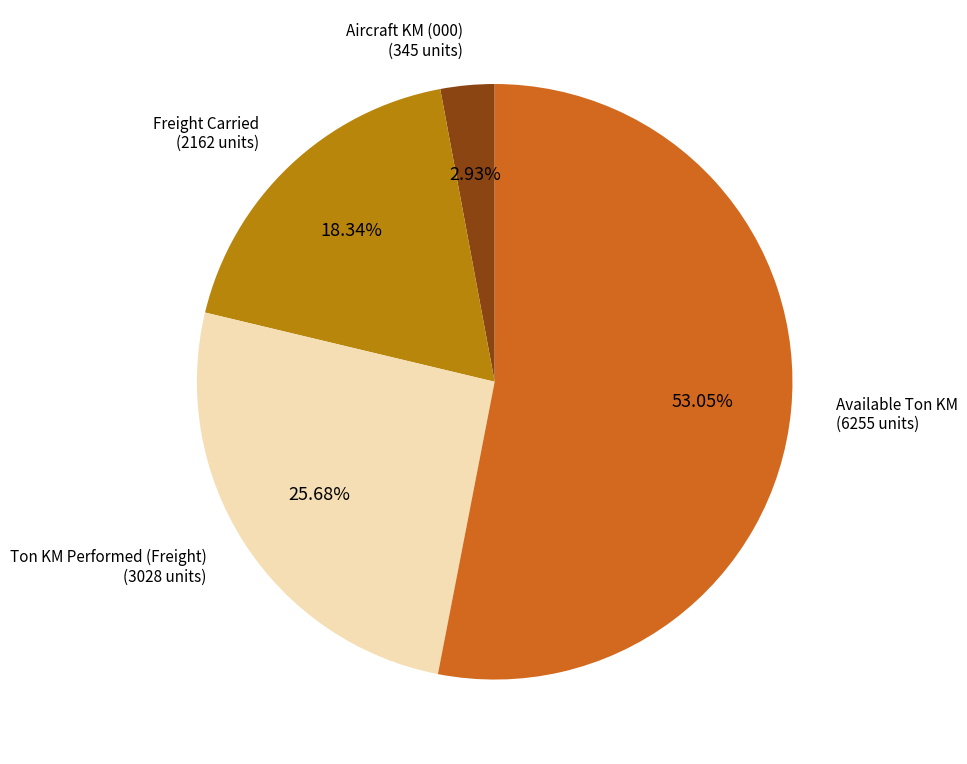

Which category has the biggest portion of the pie?

Available Ton KM